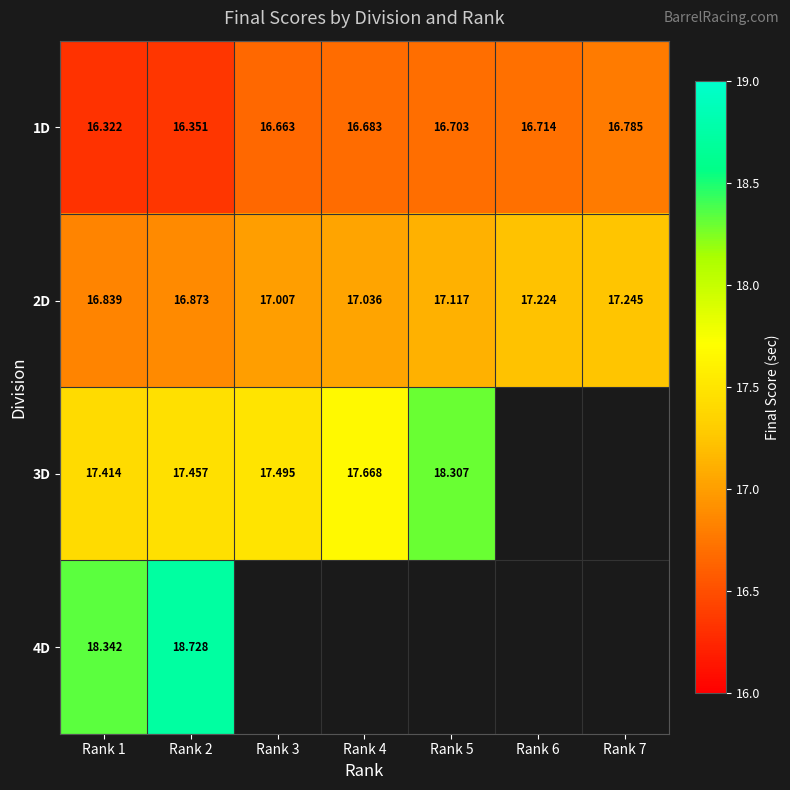

How many data points does each series have?

7